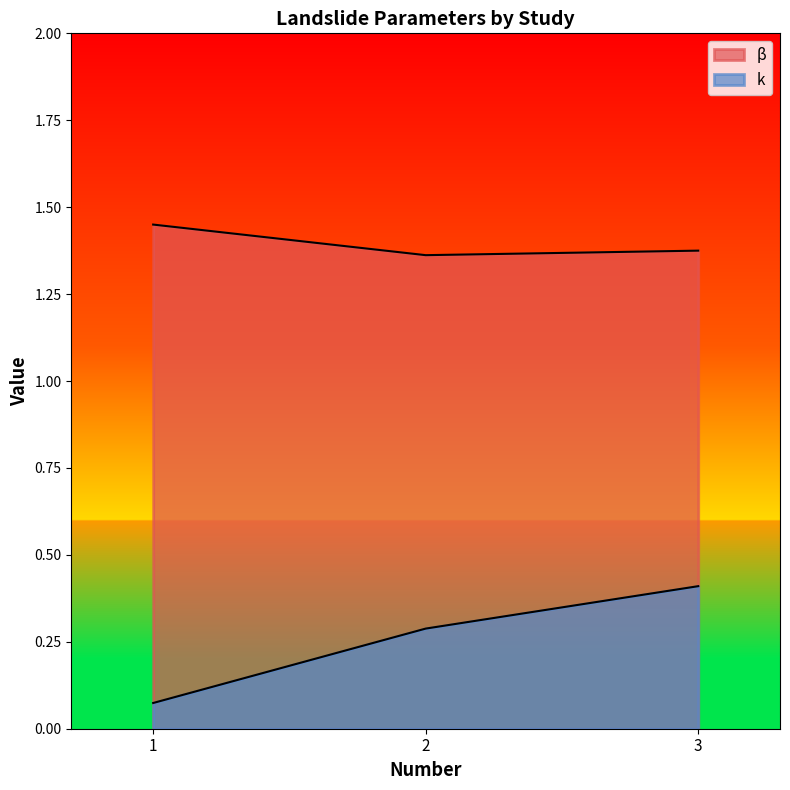

Is the value of β at 2 greater than the value of k at 2?

Yes